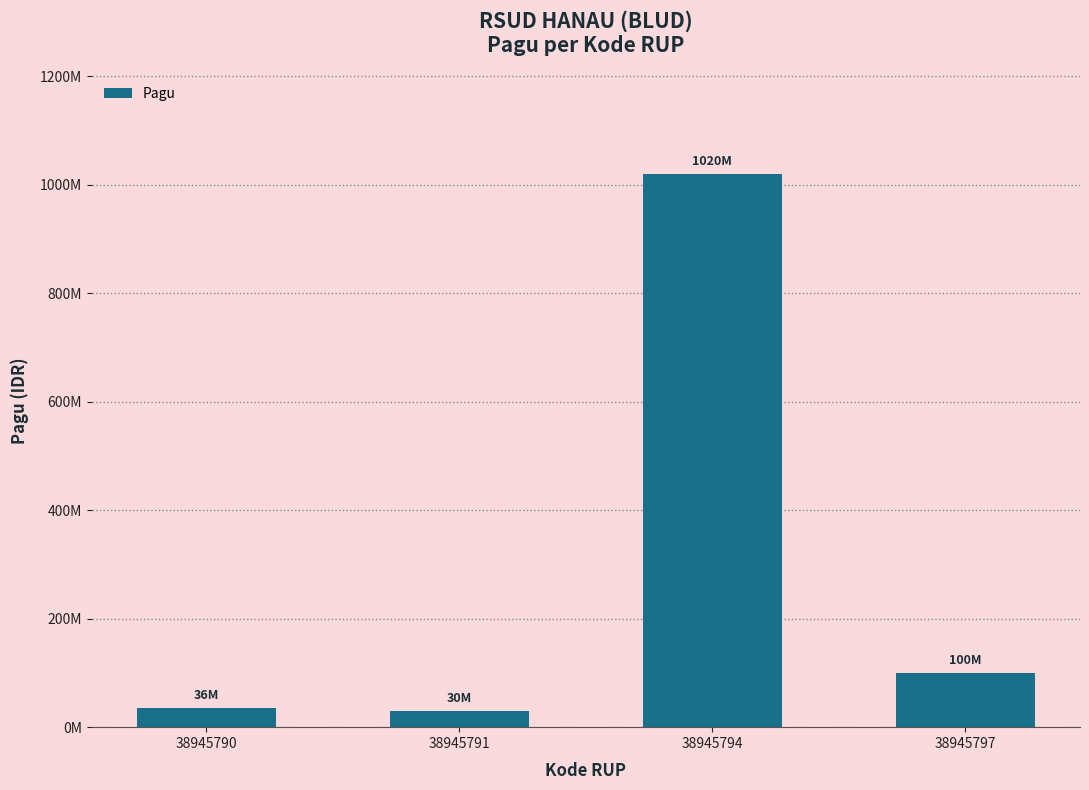

Rank the categories by value from lowest to highest.

38945791, 38945790, 38945797, 38945794